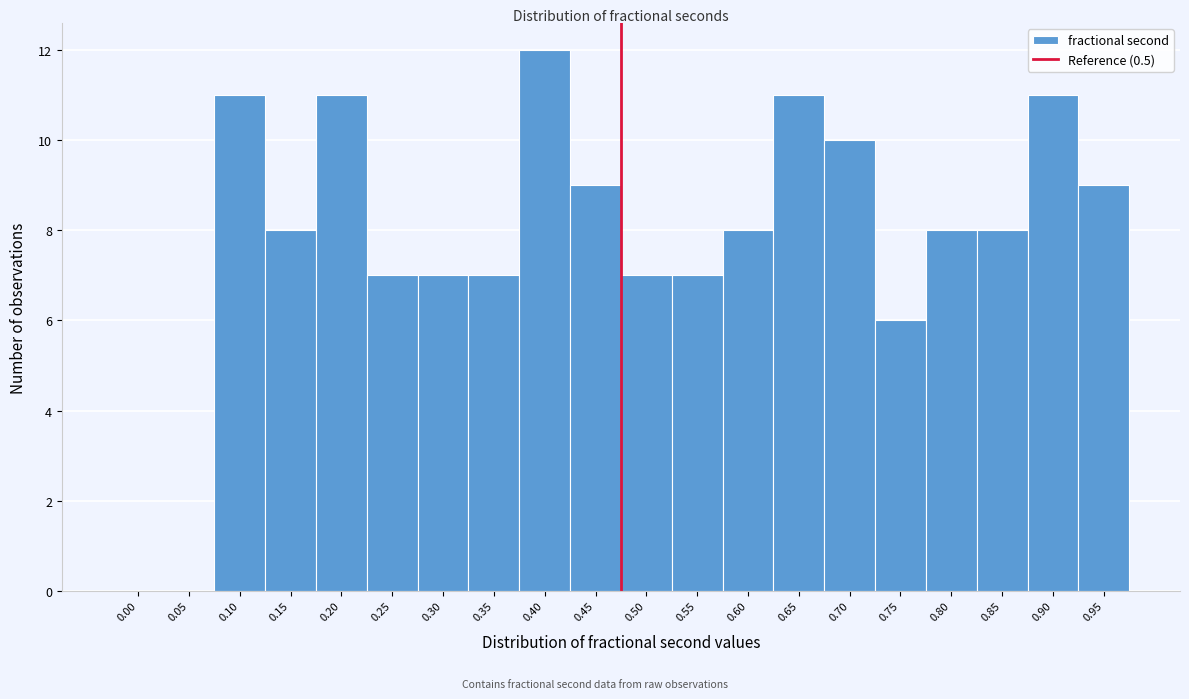

Reading right to left, extract all data points from this chart.

0.95=9	0.90=11	0.85=8	0.80=8	0.75=6	0.70=10	0.65=11	0.60=8	0.55=7	0.50=7	0.45=9	0.40=12	0.35=7	0.30=7	0.25=7	0.20=11	0.15=8	0.10=11	0.05=0	0.00=0